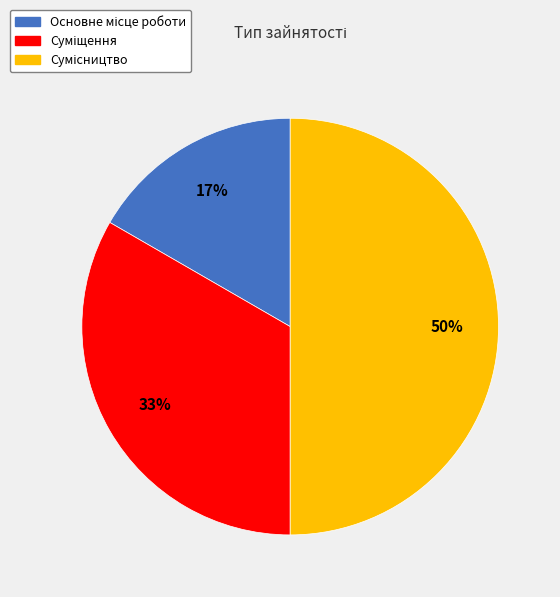

To the nearest percent, what is the average slice percentage?

33%